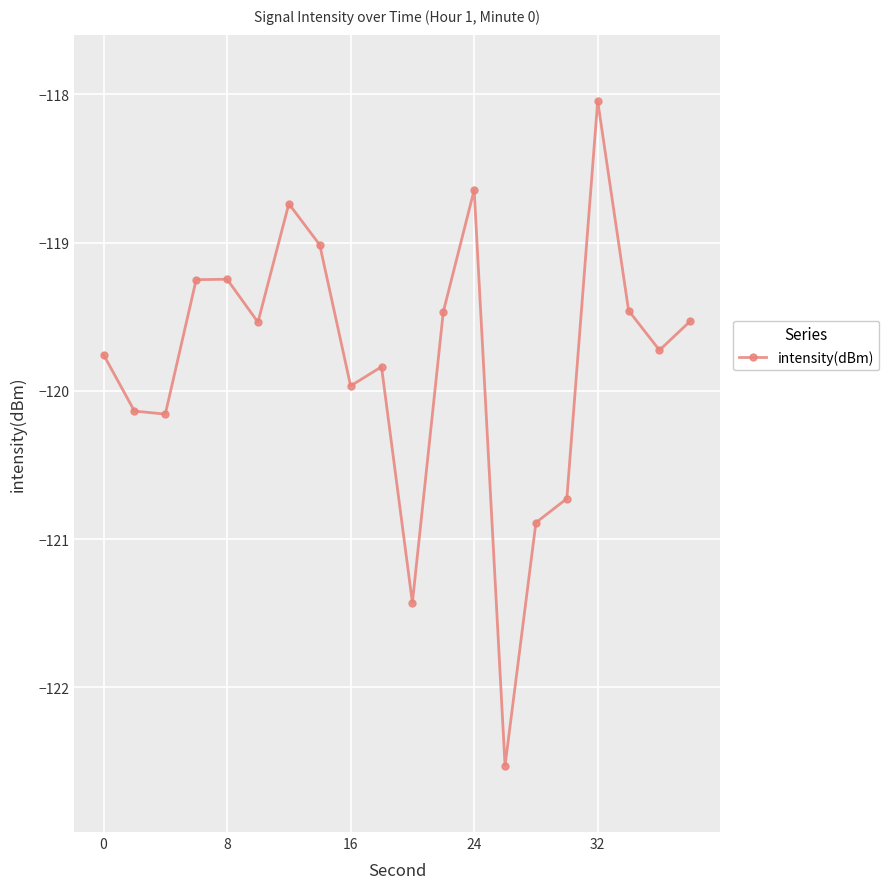

True or false: the data has more than 1 interior local peaks.

True